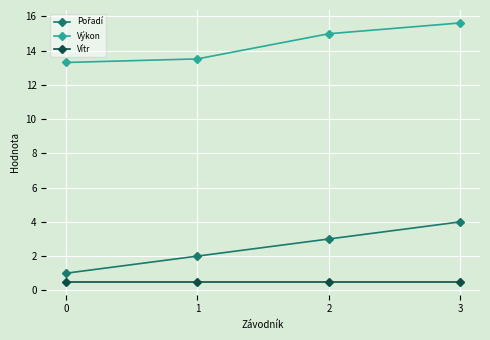

At which category is the sum across all series the highest?

3